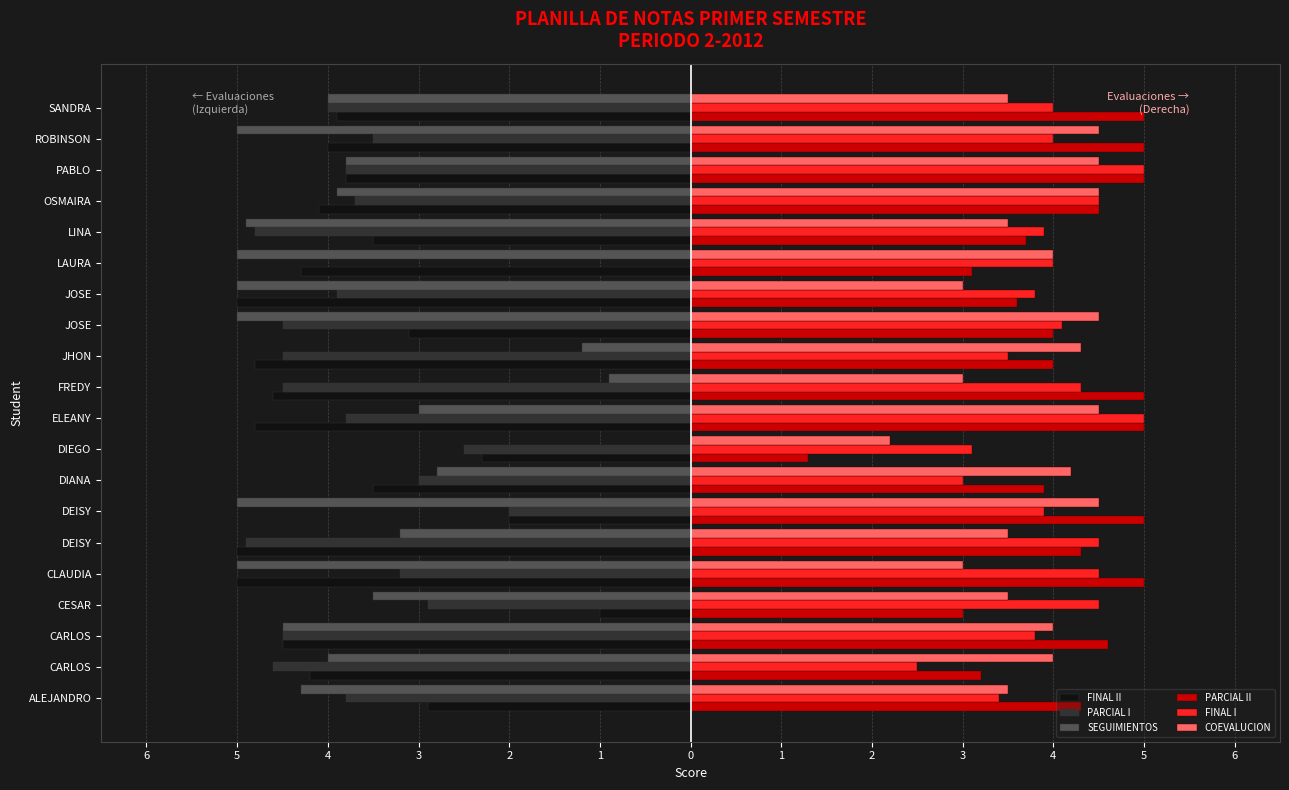

What are all the series names shown in the legend?

FINAL II, PARCIAL I, SEGUIMIENTOS, PARCIAL II, FINAL I, COEVALUCION